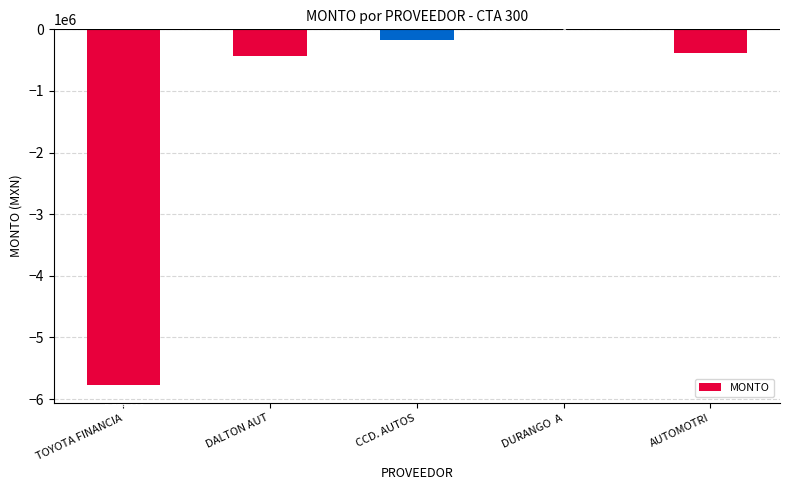

What is the change in value from CCD. AUTOS to AUTOMOTRI?

-213101.2